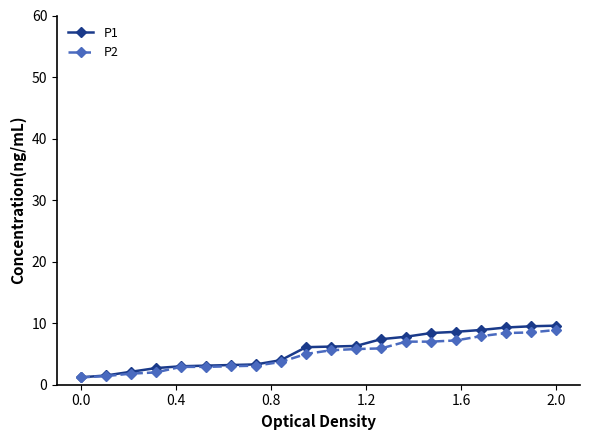

Is this an area chart (filled region under the line)?

No